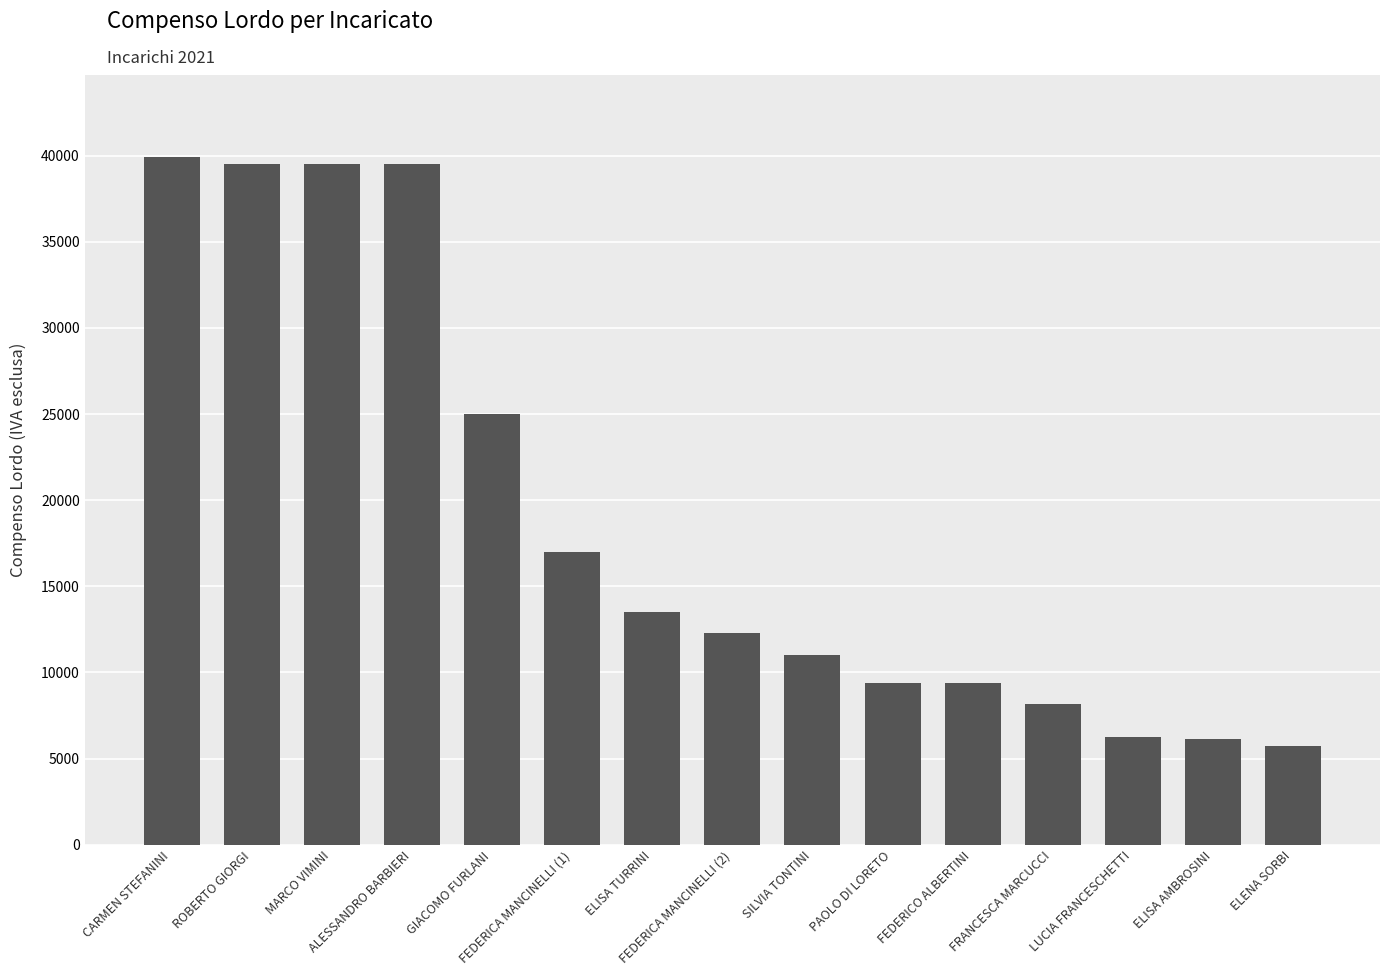

What is the average value?

18812.2